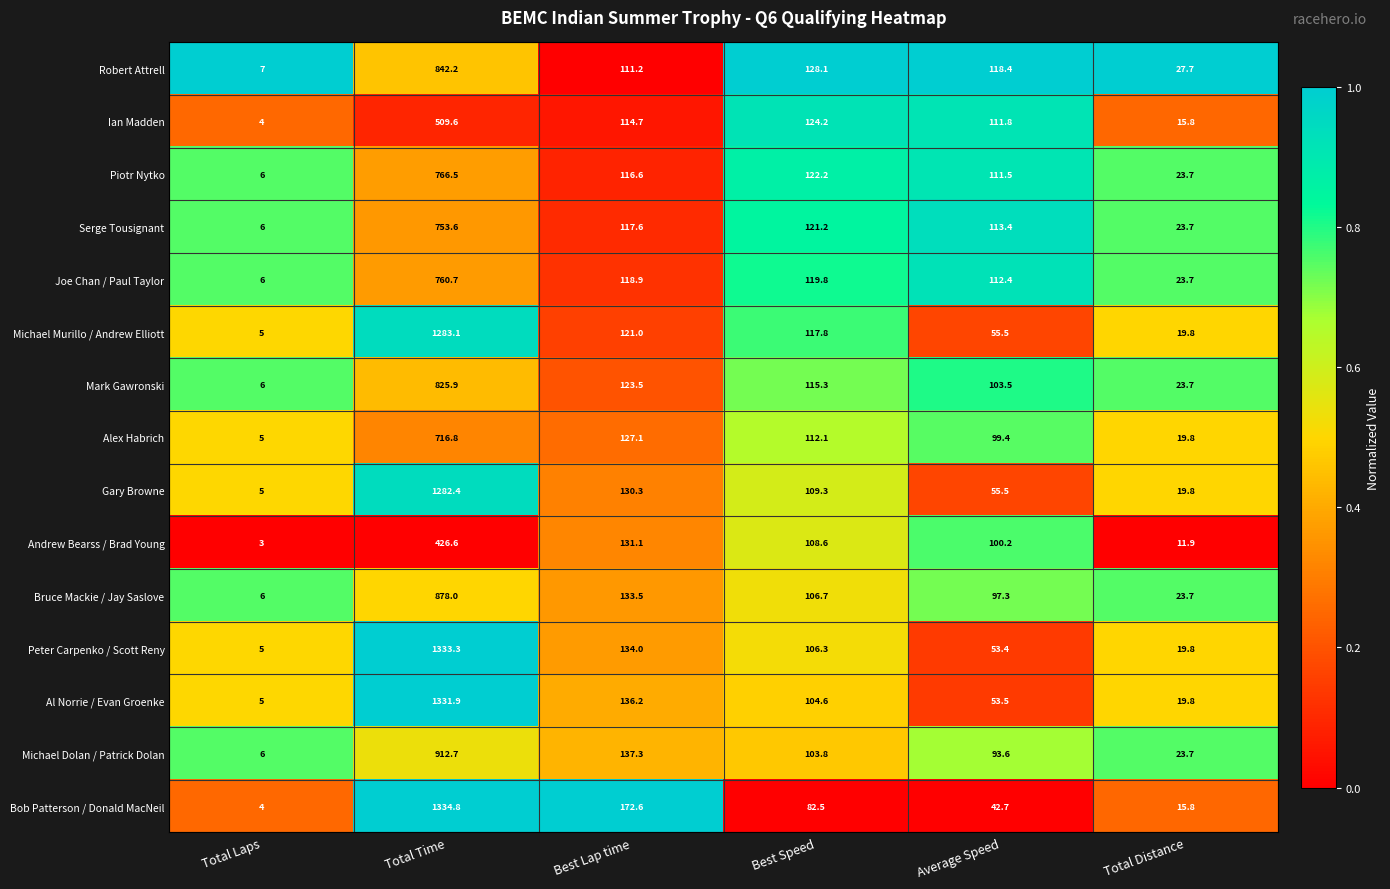

List the series in order of their peak value, lowest first.

Andrew Bearss / Brad Young, Ian Madden, Alex Habrich, Serge Tousignant, Joe Chan / Paul Taylor, Piotr Nytko, Mark Gawronski, Robert Attrell, Bruce Mackie / Jay Saslove, Michael Dolan / Patrick Dolan, Gary Browne, Michael Murillo / Andrew Elliott, Al Norrie / Evan Groenke, Peter Carpenko / Scott Reny, Bob Patterson / Donald MacNeil